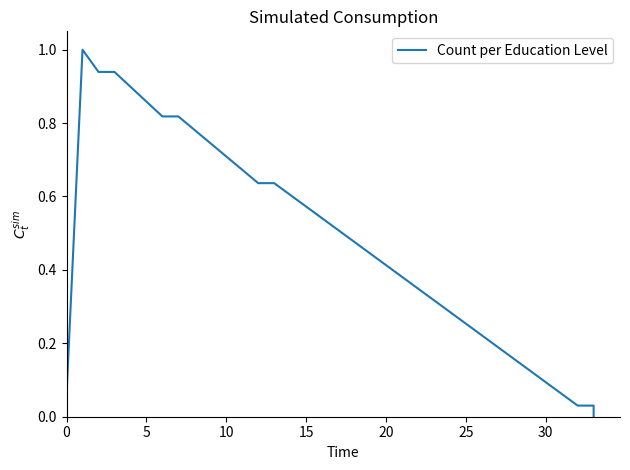

What is the average value?

0.5